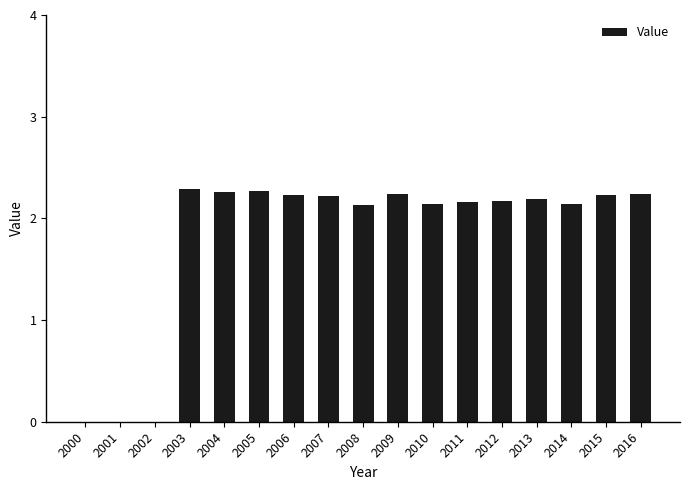

Approximately how many times larger is the value at 2004 compared to 2012?

1.0